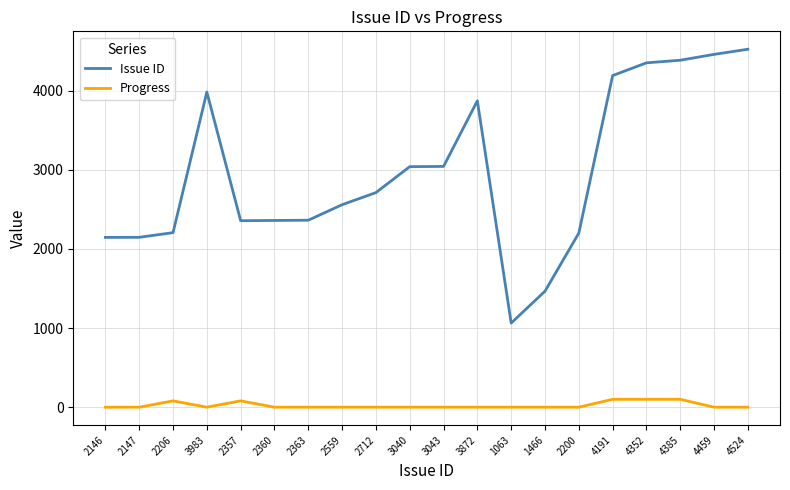

At 4459, list the series in order from largest to smallest.

Issue ID, Progress